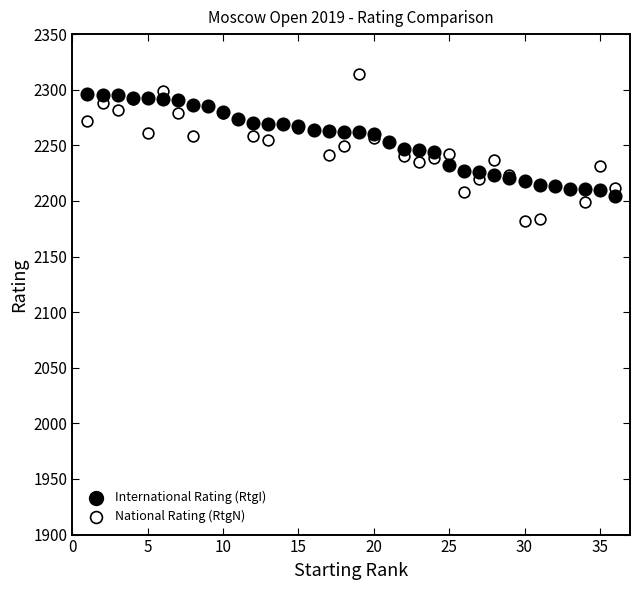

Which series has the widest spread of Y values?

National Rating (RtgN)